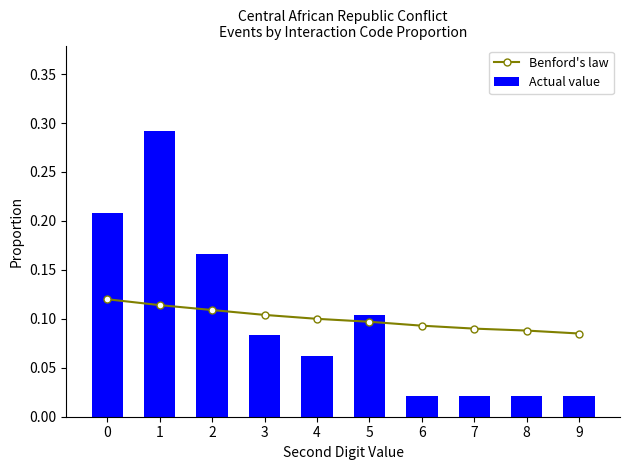

Rank the series by their maximum value, from highest to lowest.

Actual value, Benford's law